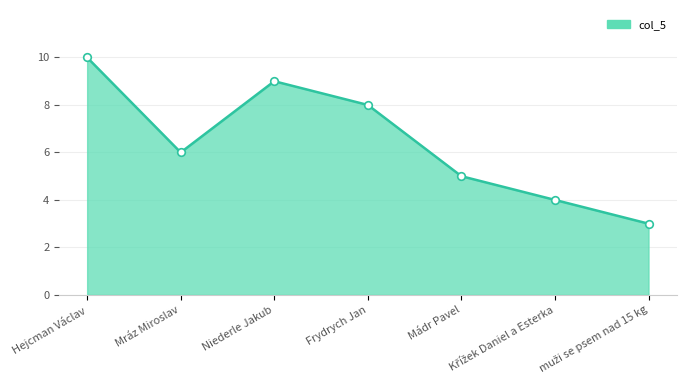

What is the change in value from Mráz Miroslav to Niederle Jakub?

+3